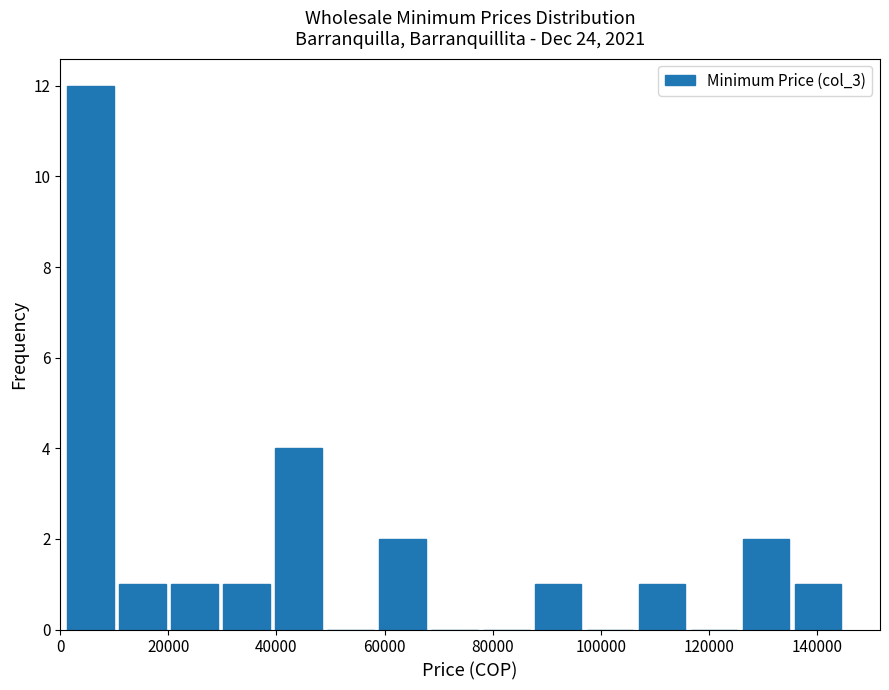

Reading left to right, transcribe this chart: for each bar, give the range it covers on the x-axis and its height. Neither the bar edges nor the heights are printed on the chart, so give them approximately, as read against the axes.

0 to 10000: 12
10000 to 20000: 1
20000 to 30000: 1
30000 to 40000: 1
40000 to 48000: 4
48000 to 58000: 0
58000 to 68000: 2
68000 to 78000: 0
78000 to 88000: 0
88000 to 96000: 1
96000 to 106000: 0
106000 to 116000: 1
116000 to 126000: 0
126000 to 136000: 2
136000 to 146000: 1